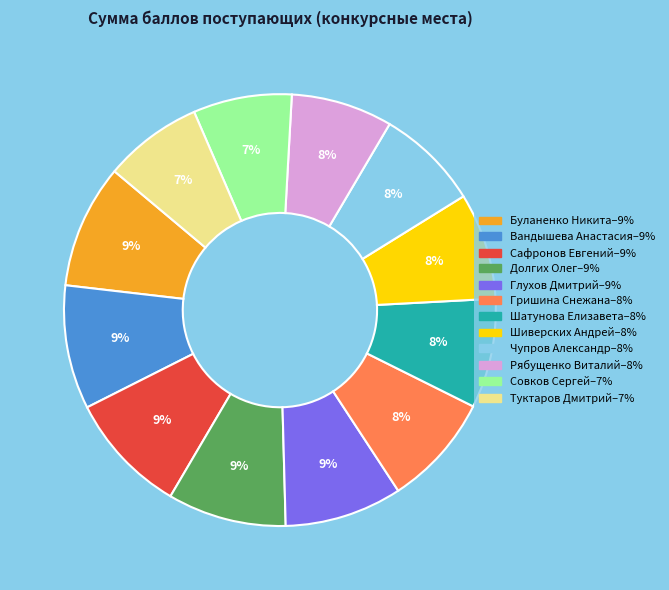

Between Шатунова Елизавета and Долгих Олег, which is larger?

Долгих Олег